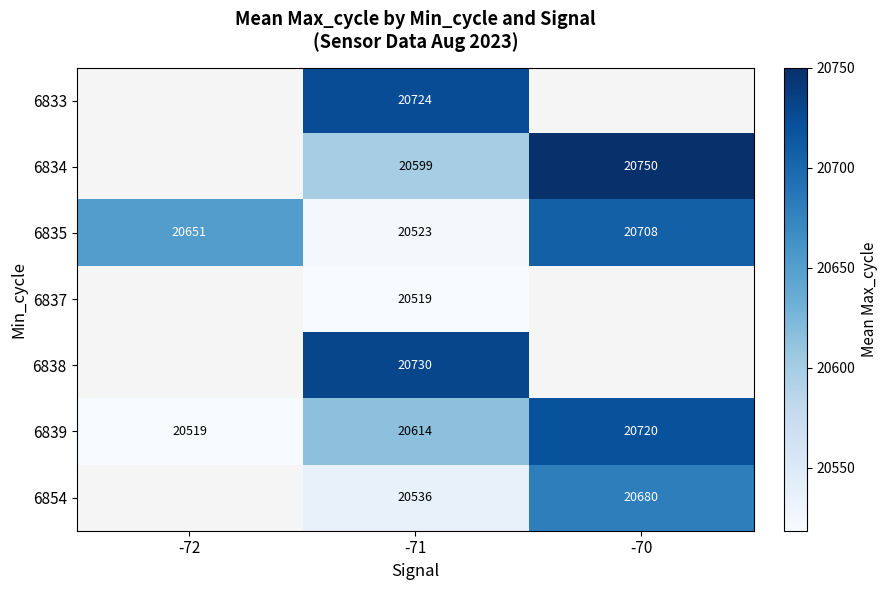

The 6835 series shows 20523 at -71. True or false?

True